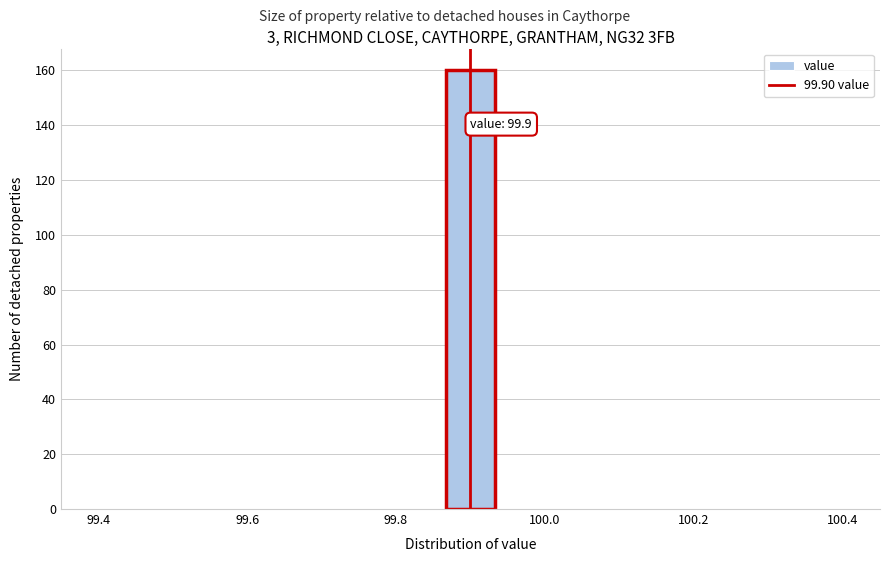

Around what value on the x-axis is the tallest bar? Give the approximate position of its centre, as read against the axis.

99.90